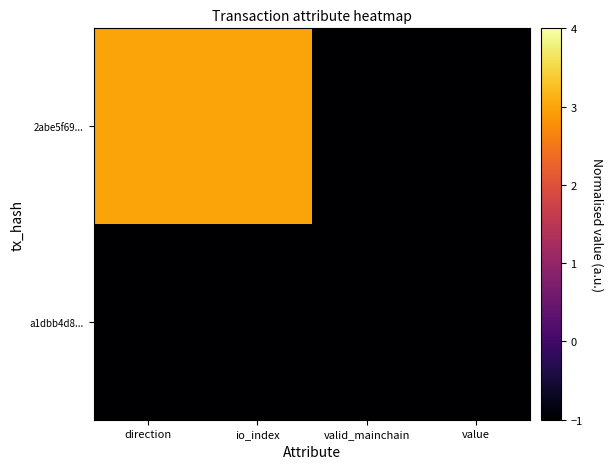

Reading left to right, list all the values displayed in this chart.

a1dbb4d8...: direction=-1	io_index=-1	valid_mainchain=-1	value=-1
2abe5f69...: direction=3	io_index=3	valid_mainchain=-1	value=-1